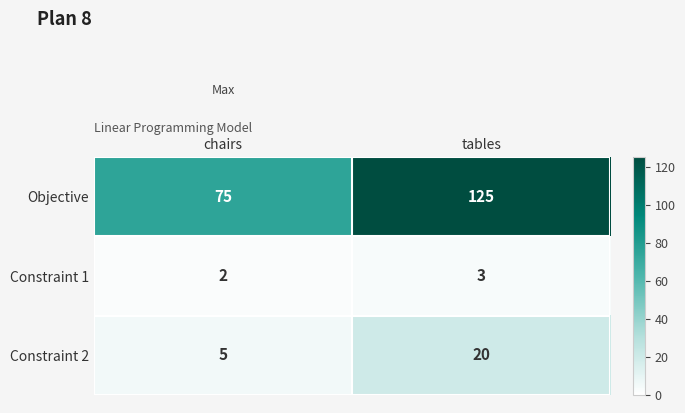

Reading right to left, list all the values displayed in this chart.

Objective: tables=125	chairs=75
Constraint 1: tables=3	chairs=2
Constraint 2: tables=20	chairs=5